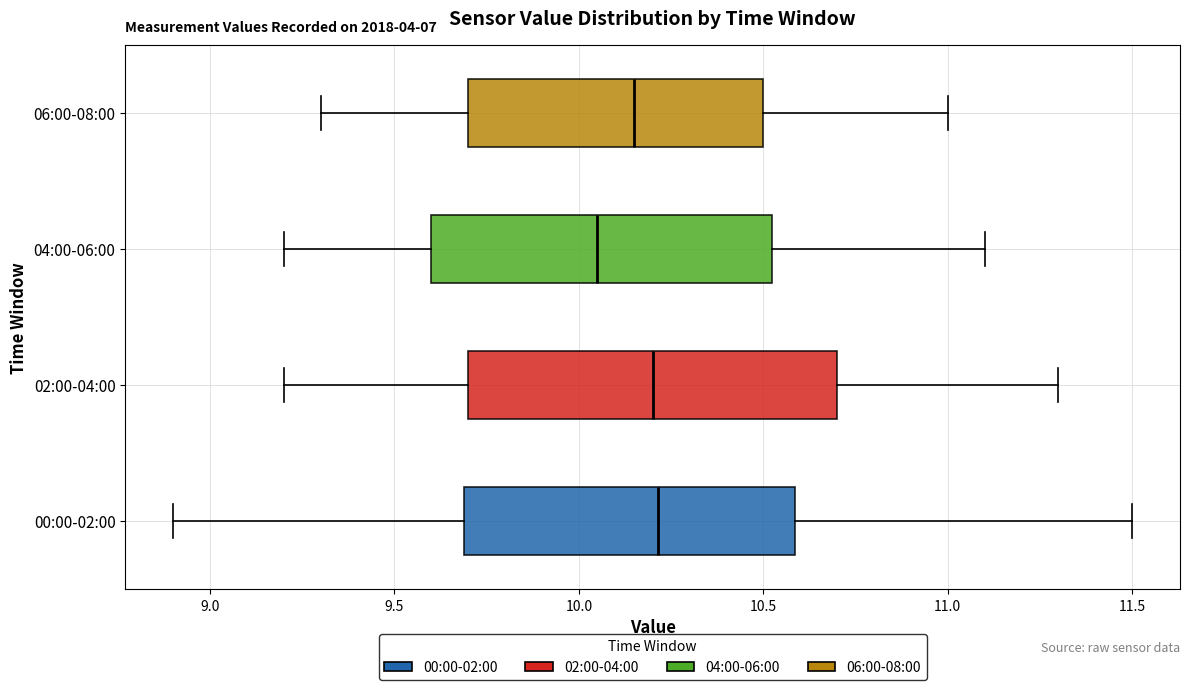

Reading bottom to top, transcribe this box plot: for each box, give where its median line is, the range the box spans, and where its two whiskers end, as read against the x-axis. The values are not printed on the chart, so give them approximately, as read against the axis.

00:00-02:00: median 10.20, box 9.70 to 10.60, whiskers 8.90 to 11.50
02:00-04:00: median 10.20, box 9.70 to 10.70, whiskers 9.20 to 11.30
04:00-06:00: median 10.05, box 9.60 to 10.55, whiskers 9.20 to 11.10
06:00-08:00: median 10.15, box 9.70 to 10.50, whiskers 9.30 to 11.00